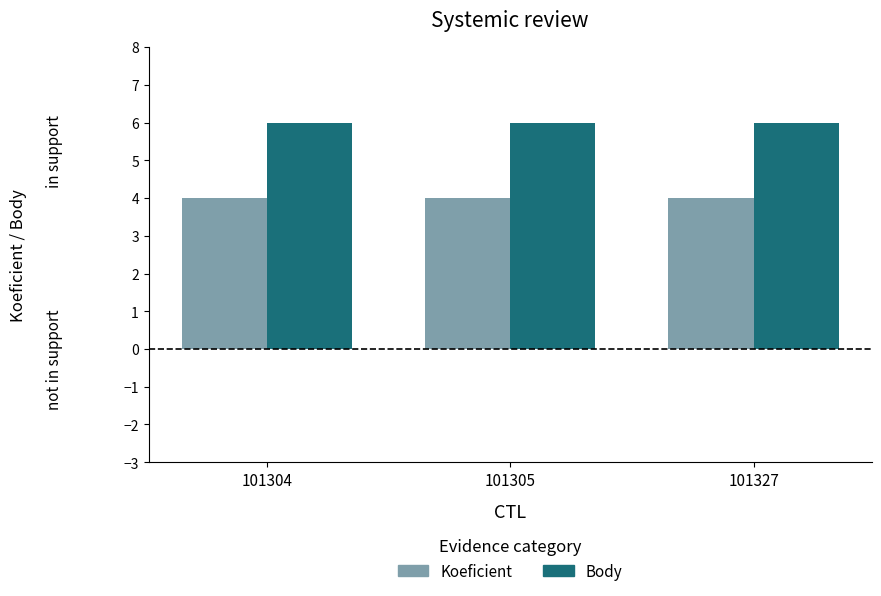

Which series has the largest total across all categories?

Body